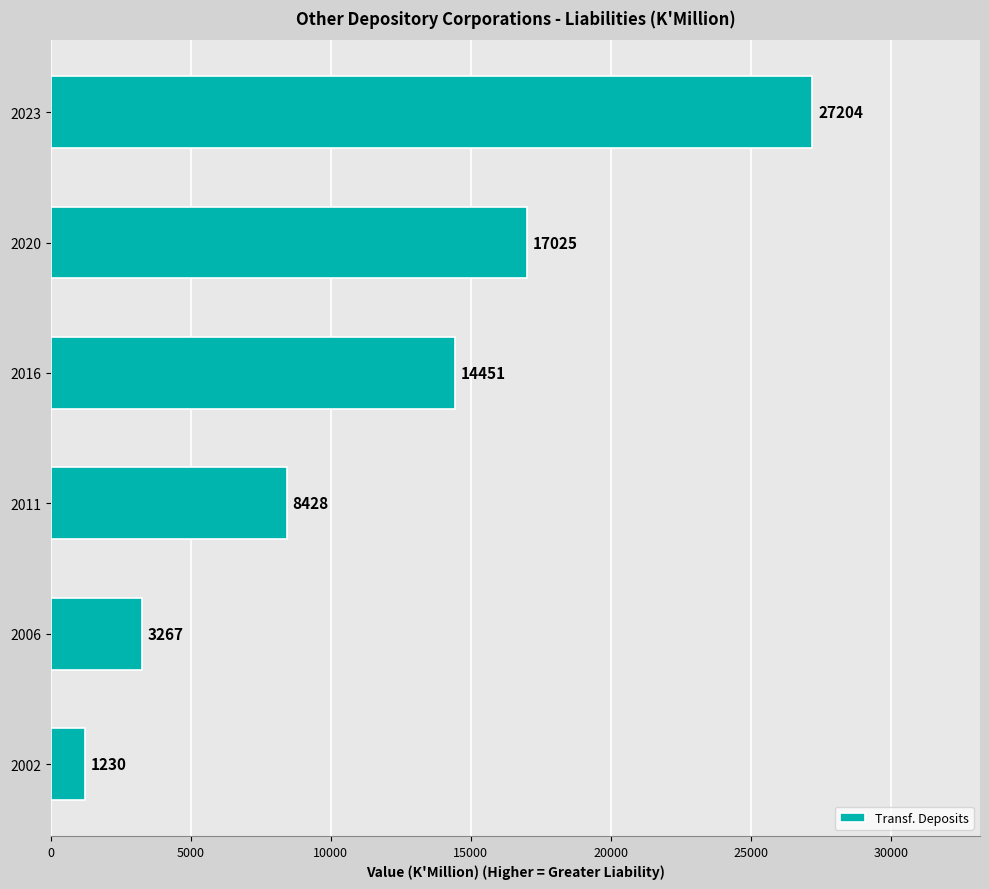

Is it true that the value at 2016 is 21392.8?

False